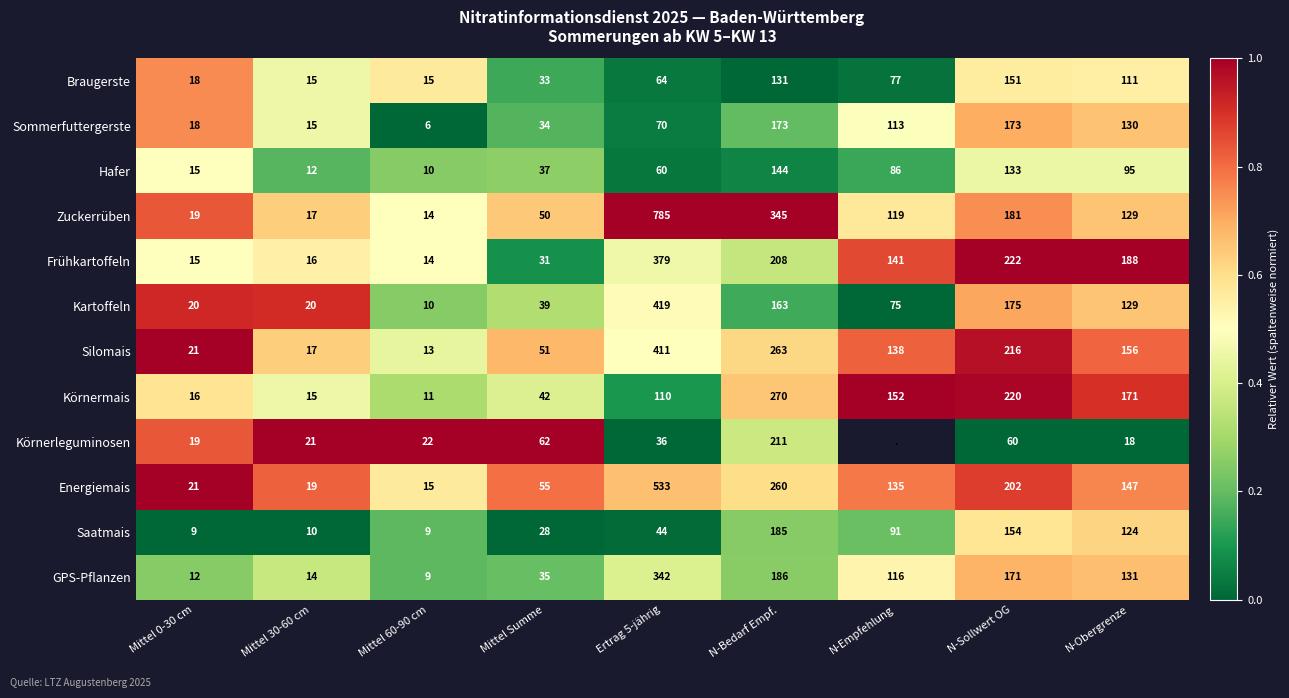

The value of Hafer at N-Sollwert OG is 0.7. True or false?

False